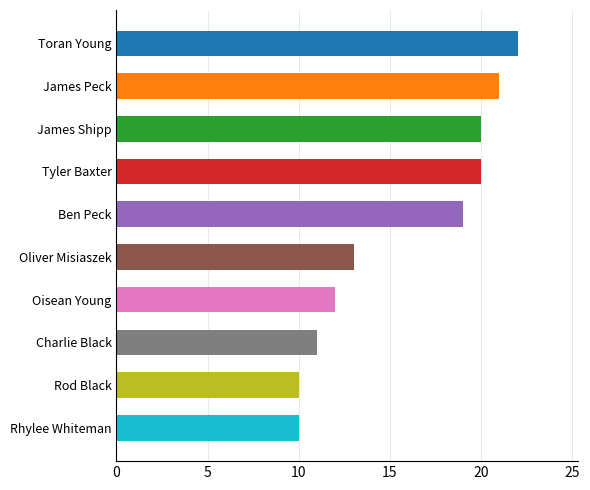

Reading top to bottom, list all the values displayed in this chart.

Toran Young=22	James Peck=21	James Shipp=20	Tyler Baxter=20	Ben Peck=19	Oliver Misiaszek=13	Oisean Young=12	Charlie Black=11	Rod Black=10	Rhylee Whiteman=10